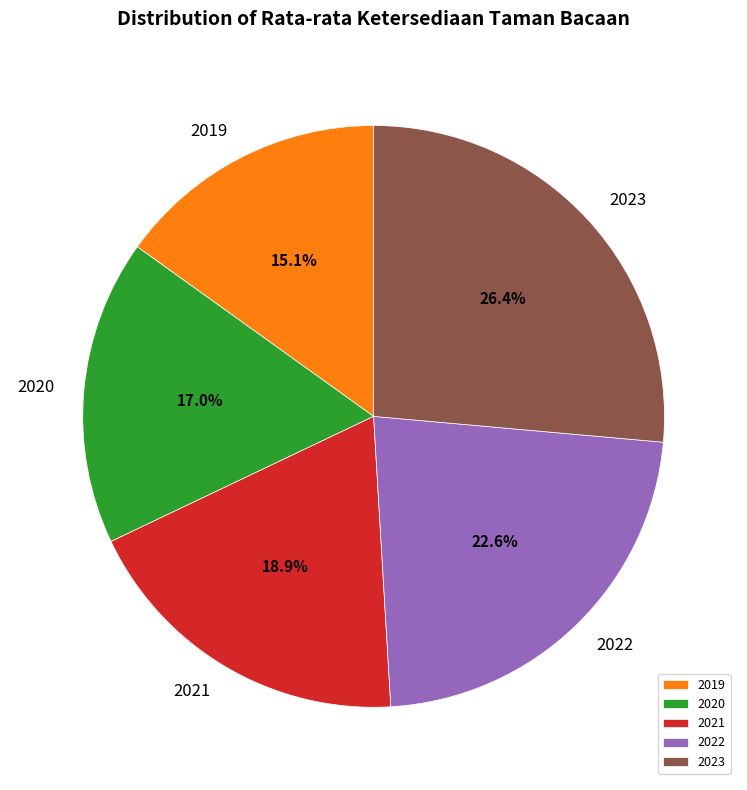

To the nearest percent, what portion does 2020 represent?

17%